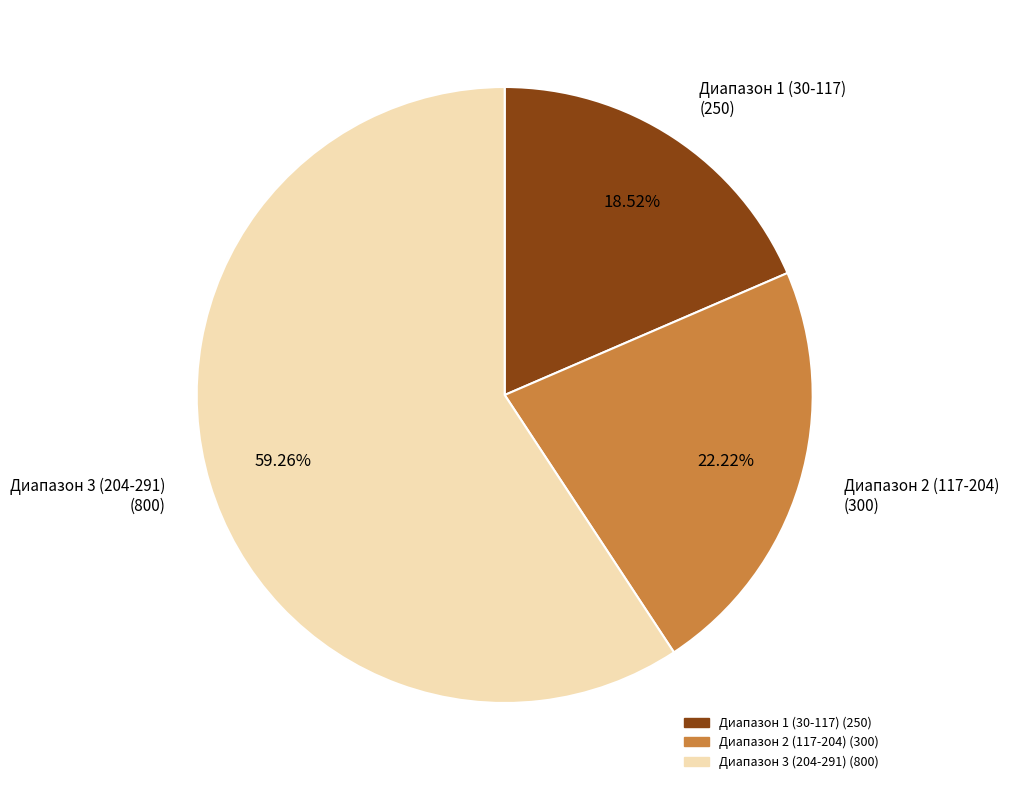

Which slice is the smallest?

Диапазон 1 (30-117)